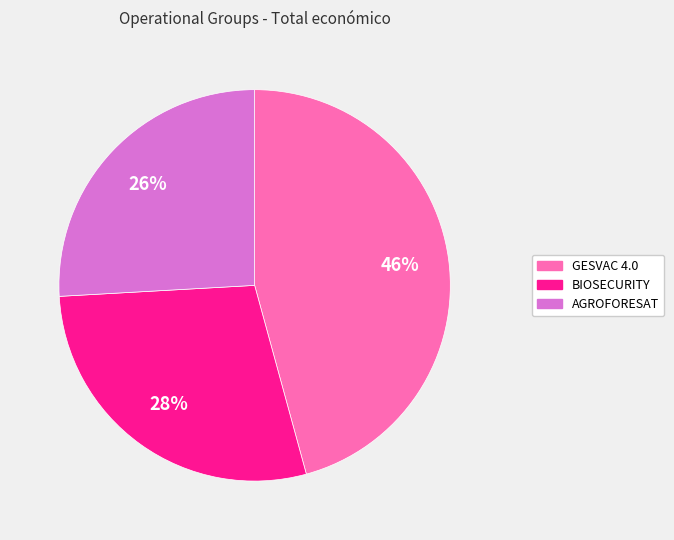

Which category has the smallest portion of the pie?

AGROFORESAT